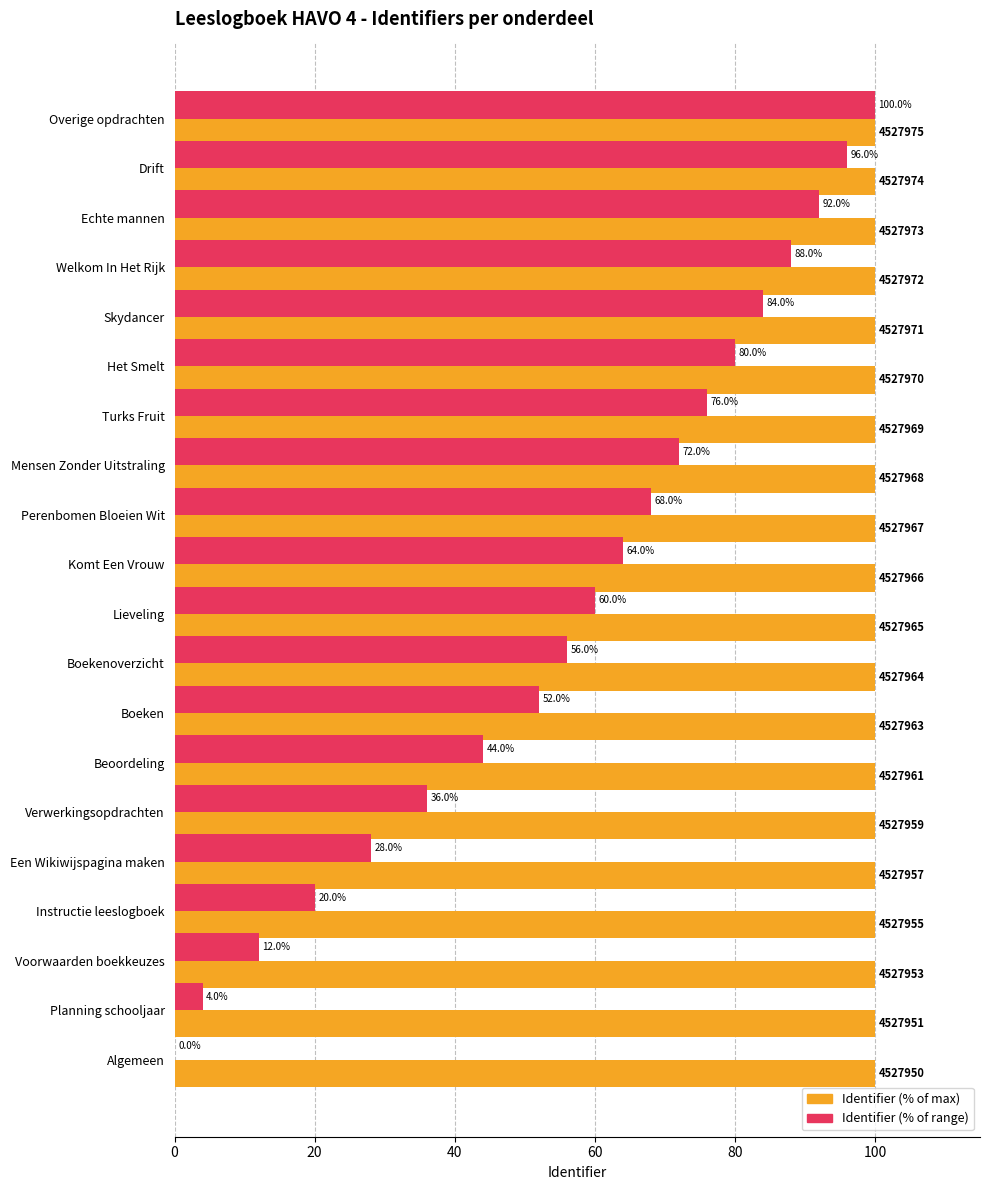

How many groups of bars are there?

20